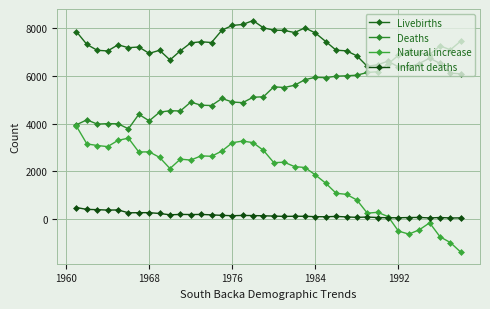

How many lines are shown in the chart?

4